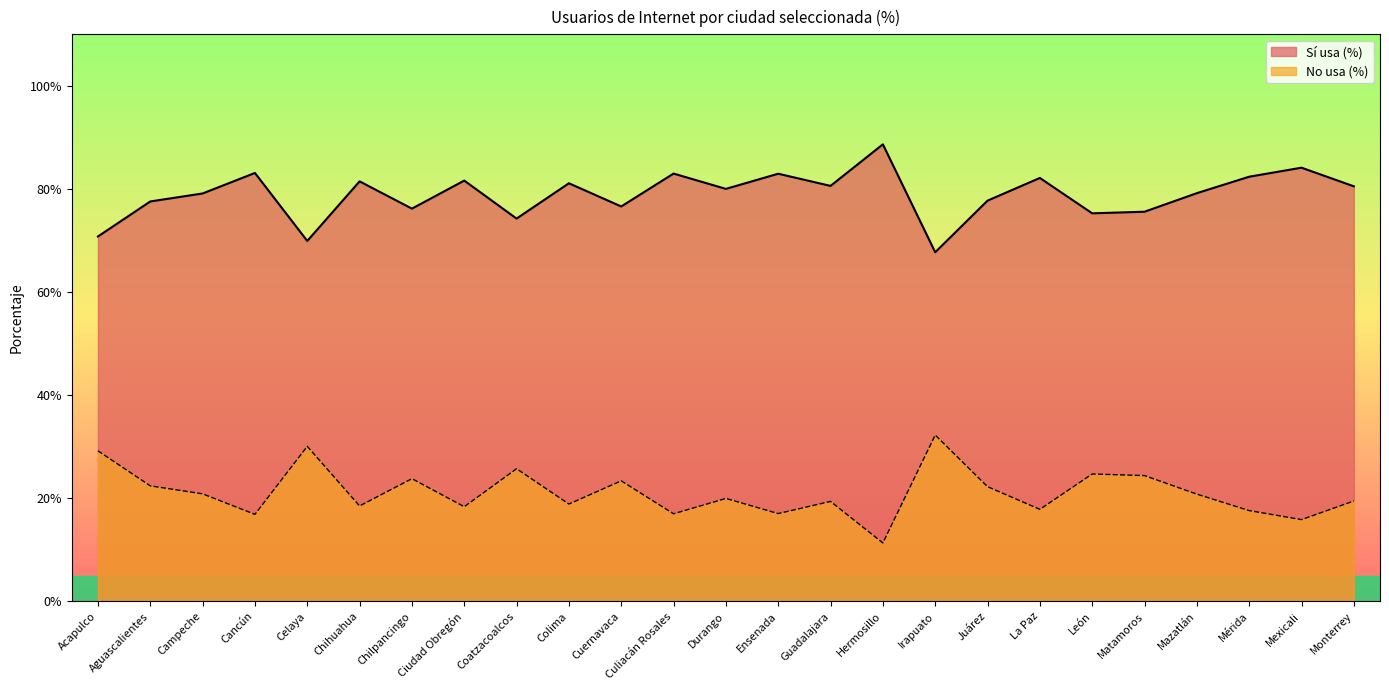

At which label does Sí usa (%) first exceed 80?

Cancún